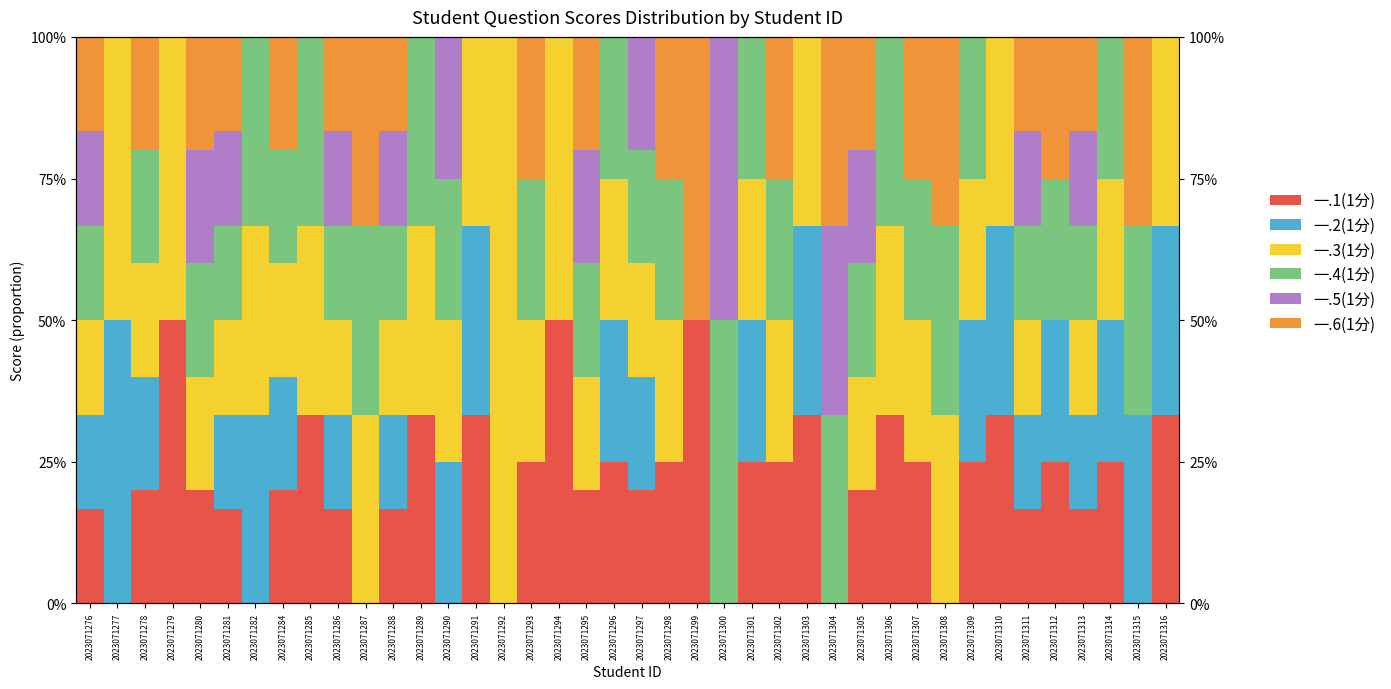

Which category has the highest value across all series?

2023071292